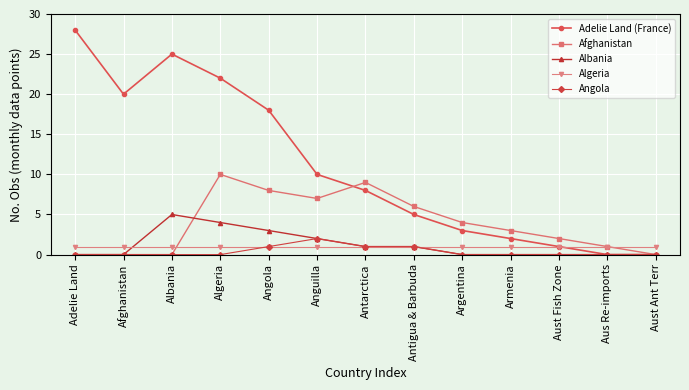

Rank the series by their maximum value, from lowest to highest.

Algeria, Angola, Albania, Afghanistan, Adelie Land (France)